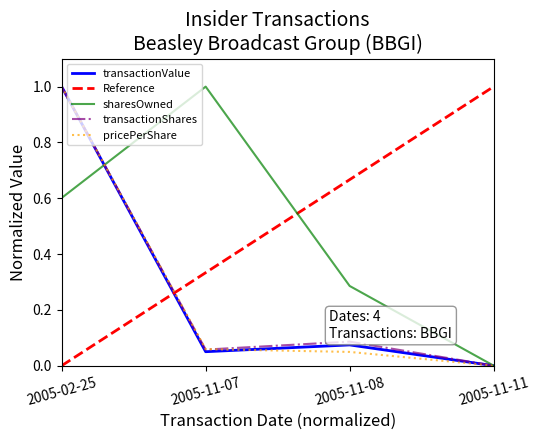

After their last crossing, which series has the higher values: transactionShares or transactionPricePerShare?

transactionShares